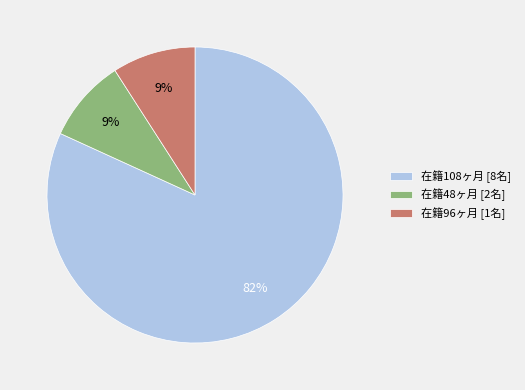

Which has a higher value, 在籍96ヶ月 [1名] or 在籍108ヶ月 [8名]?

在籍108ヶ月 [8名]